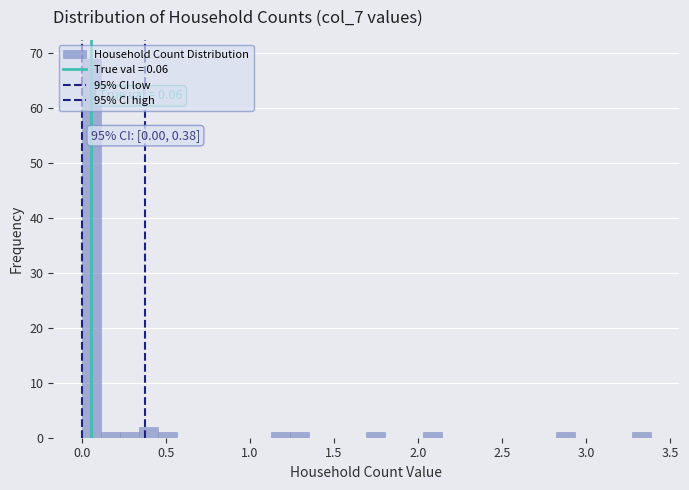

Around what value on the x-axis is the tallest bar? Give the approximate position of its centre, as read against the axis.

0.05